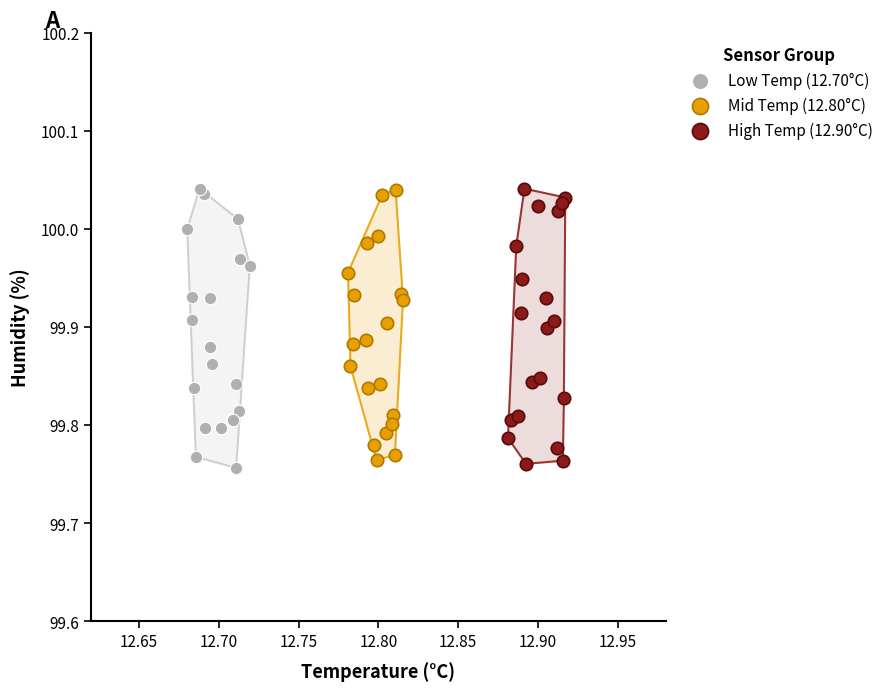

What are all the series names shown in the legend?

Low Temp (12.70°C), Mid Temp (12.80°C), High Temp (12.90°C)